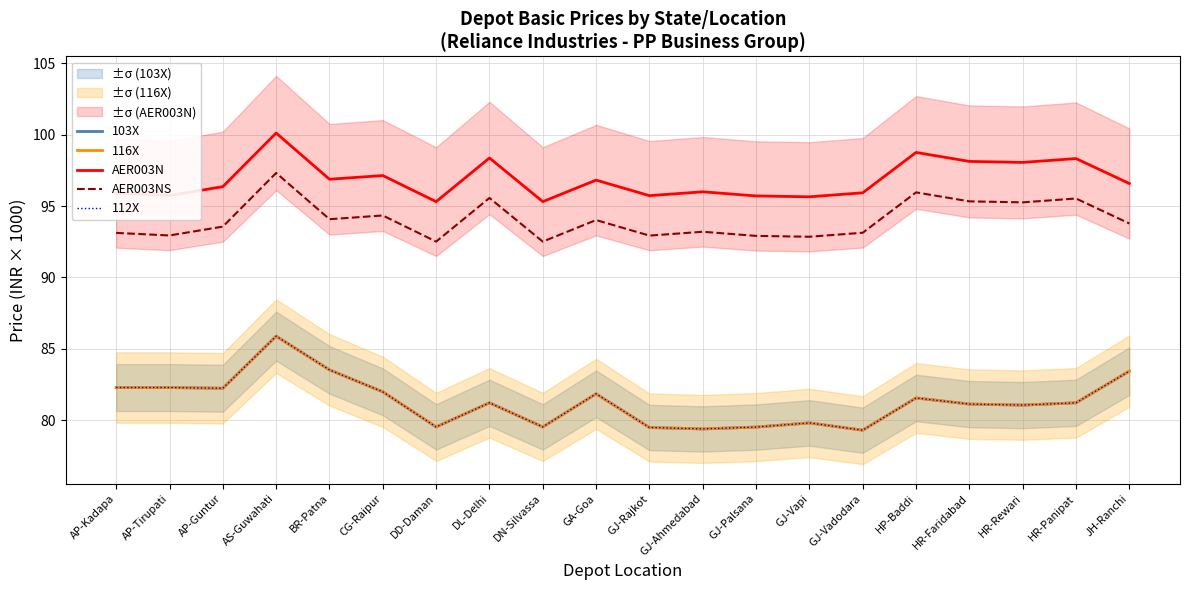

What is the total value across all series at HR-Rewari?

436.5